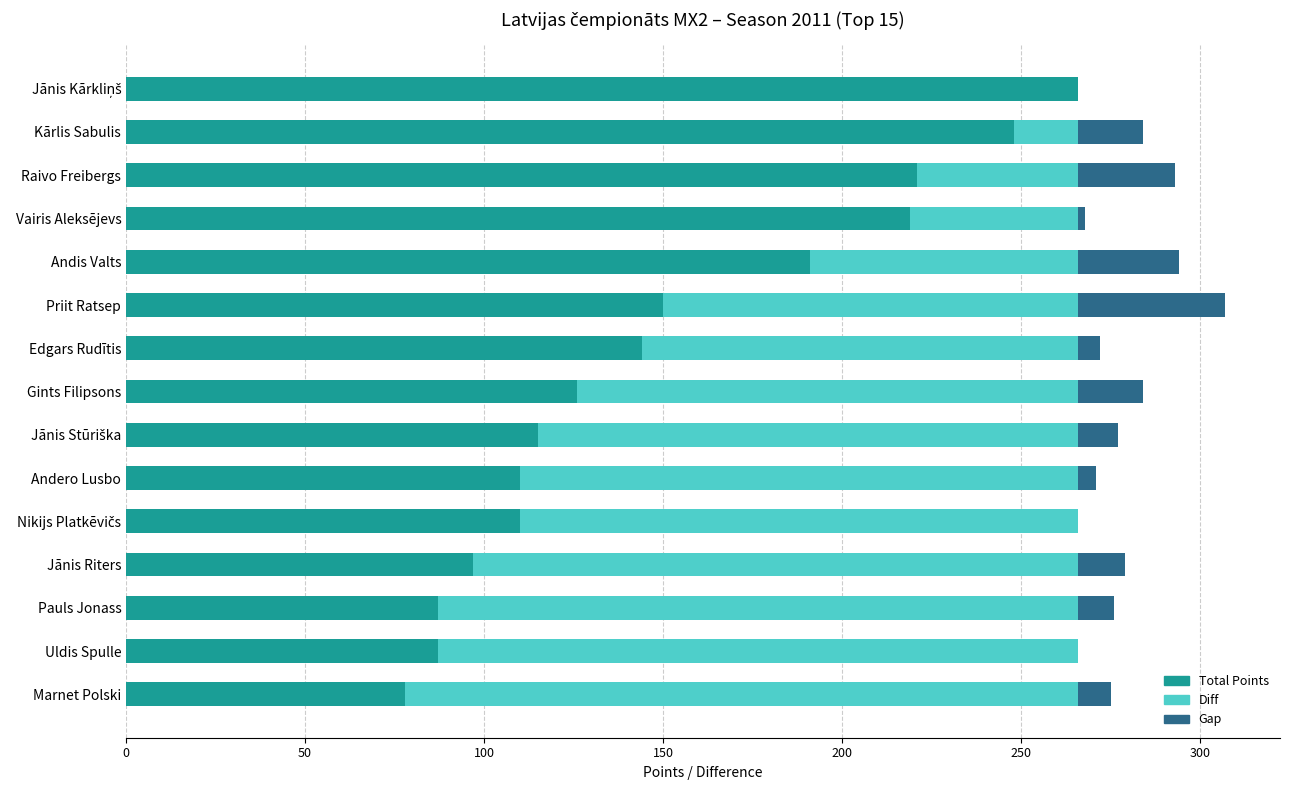

The value of Total Points at Gints Filipsons is 187. True or false?

False